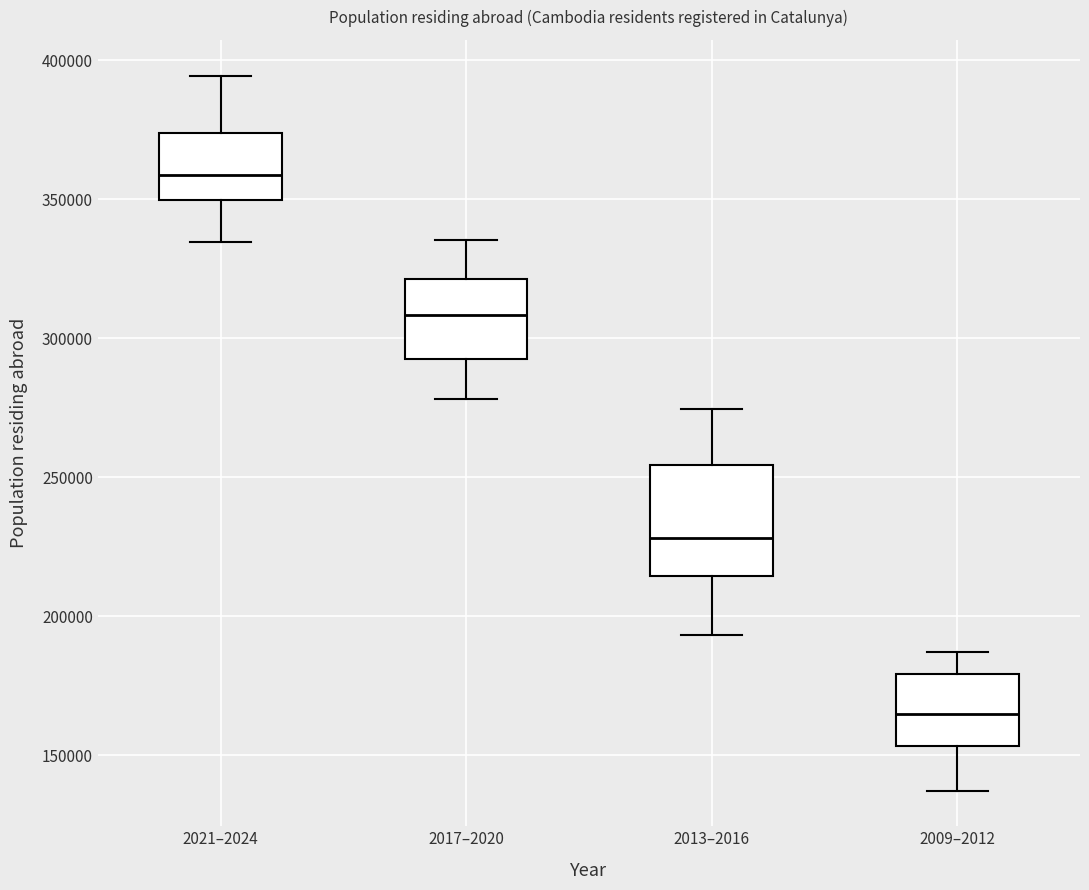

Where does the lower whisker of the box for 2013–2016 end on the y-axis? The values are not printed on the chart, so give them approximately, as read against the axis.

195000